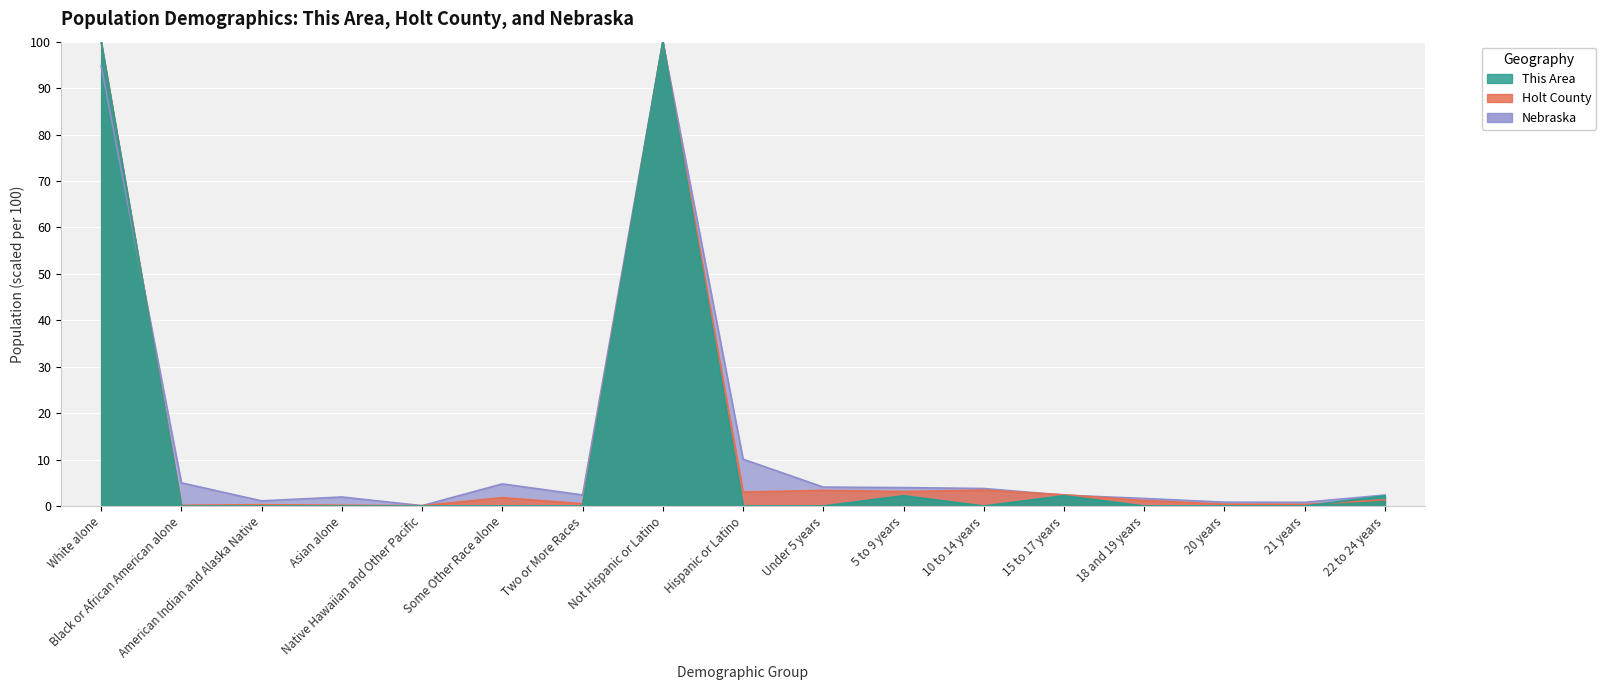

Reading left to right, list all the values displayed in this chart.

This Area: White alone=100.0	Black or African American alone=0.0	American Indian and Alaska Native=0.0	Asian alone=0.0	Native Hawaiian and Other Pacific=0.0	Some Other Race alone=0.0	Two or More Races=0.0	Not Hispanic or Latino=100.0	Hispanic or Latino=0.0	Under 5 years=0.0	5 to 9 years=2.2	10 to 14 years=0.0	15 to 17 years=2.2	18 and 19 years=0.0	20 years=0.0	21 years=0.0	22 to 24 years=2.2
Holt County: White alone=100.0	Black or African American alone=0.2	American Indian and Alaska Native=0.3	Asian alone=0.2	Native Hawaiian and Other Pacific=0.1	Some Other Race alone=1.8	Two or More Races=0.5	Not Hispanic or Latino=100.0	Hispanic or Latino=3.0	Under 5 years=3.4	5 to 9 years=3.1	10 to 14 years=3.4	15 to 17 years=2.4	18 and 19 years=1.2	20 years=0.4	21 years=0.3	22 to 24 years=1.3
Nebraska: White alone=94.8	Black or African American alone=5.0	American Indian and Alaska Native=1.1	Asian alone=1.9	Native Hawaiian and Other Pacific=0.1	Some Other Race alone=4.8	Two or More Races=2.4	Not Hispanic or Latino=100.0	Hispanic or Latino=10.1	Under 5 years=4.1	5 to 9 years=4.0	10 to 14 years=3.8	15 to 17 years=2.3	18 and 19 years=1.6	20 years=0.8	21 years=0.8	22 to 24 years=2.4